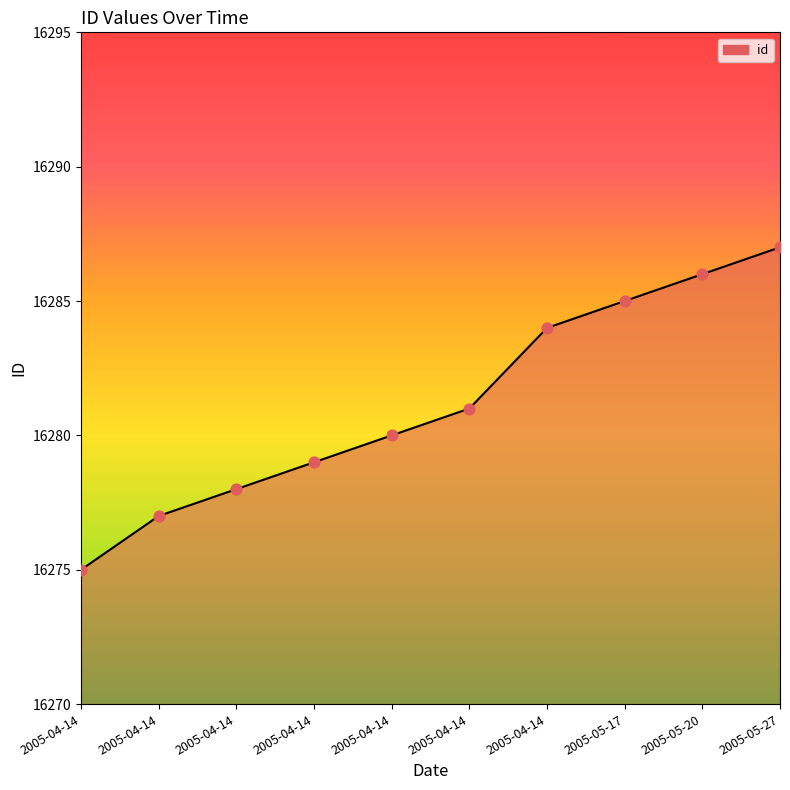

What is the change in value from 2005-04-14 to 2005-05-17?

+10